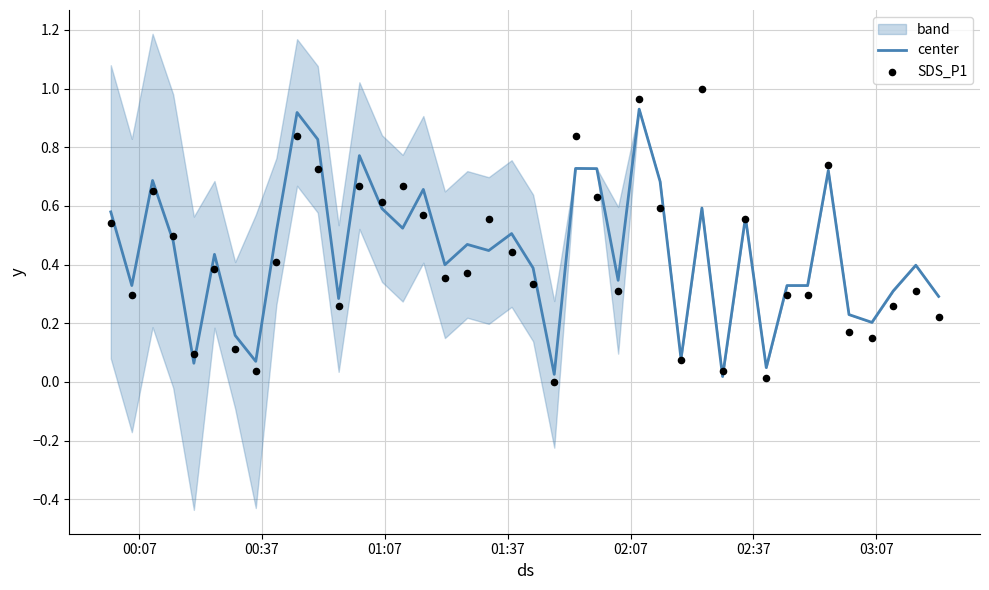

At how many categories does at least one series exceed 0?

40